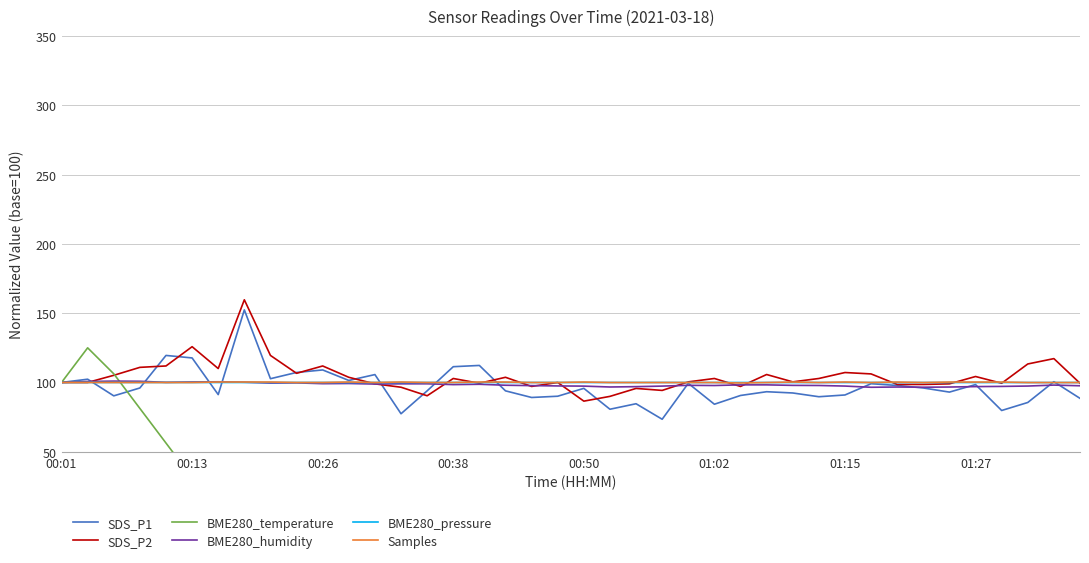

What is the minimum value for BME280_humidity?

96.5